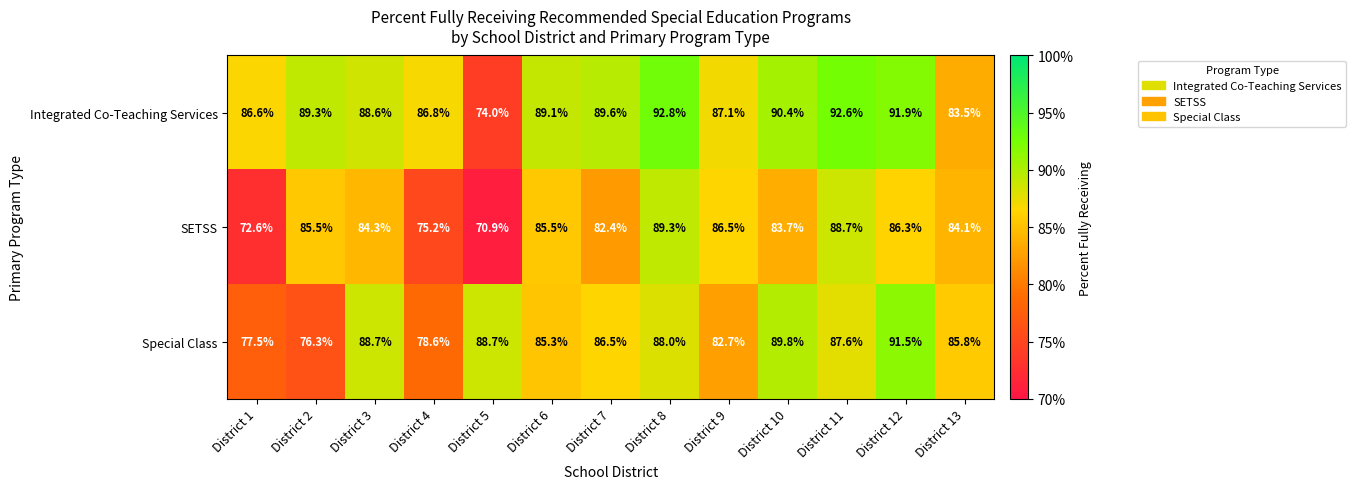

At which category is the sum across all series the highest?

District 8